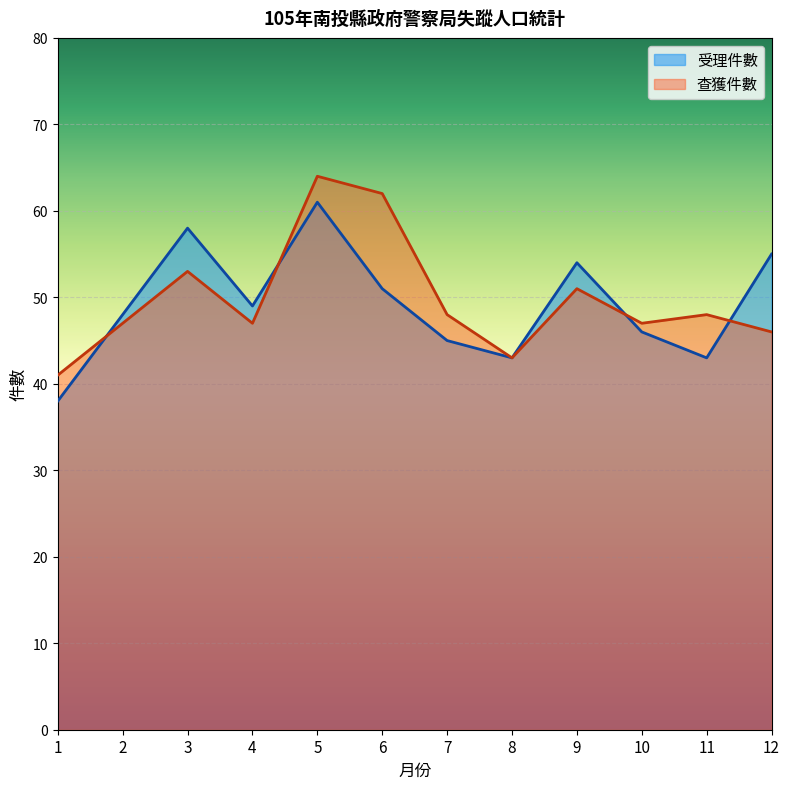

What is the sum of the 受理件數 values at 6 and 10?

97